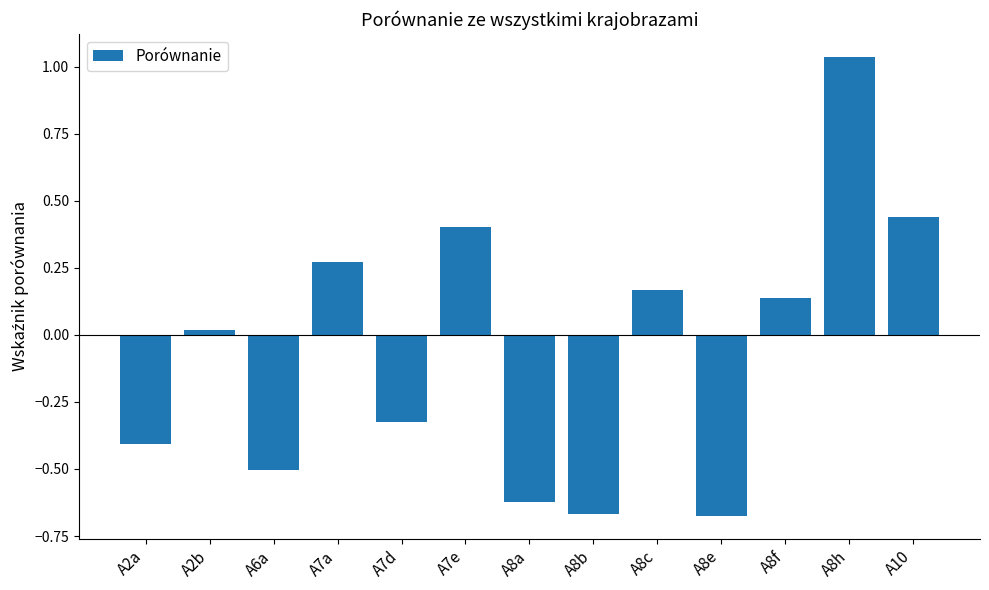

The chart shows a value of 0.0 at A2b. True or false?

True